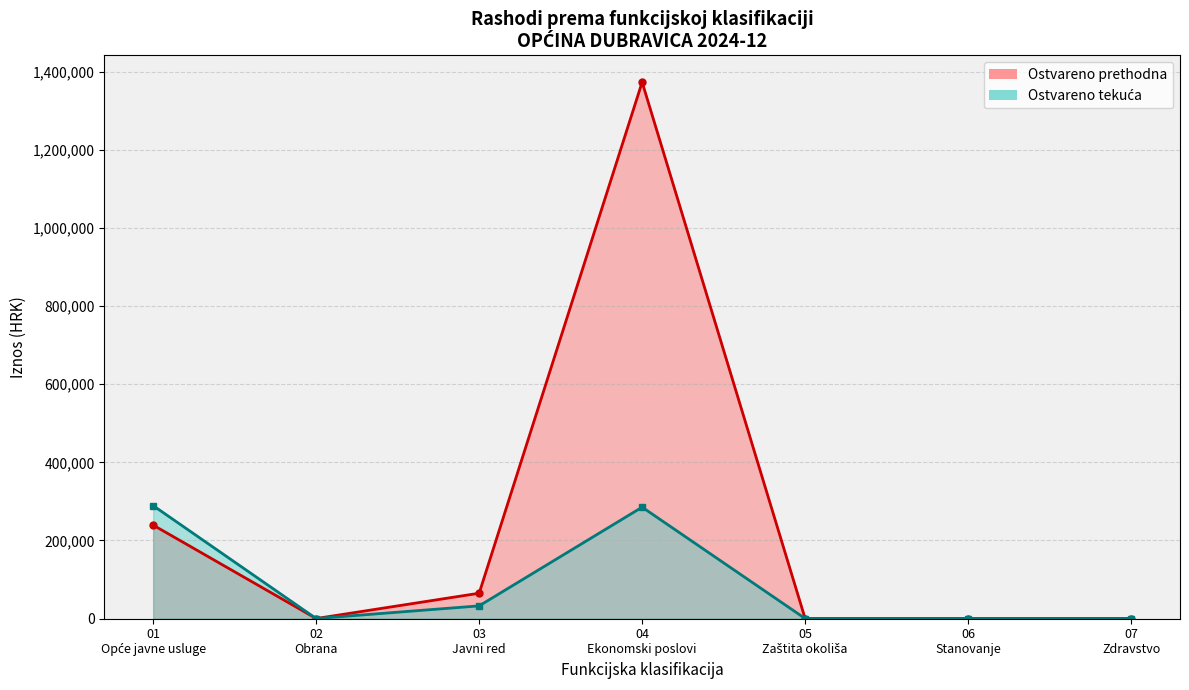

How many interior local valleys does the Ostvareno tekuća series have?

1